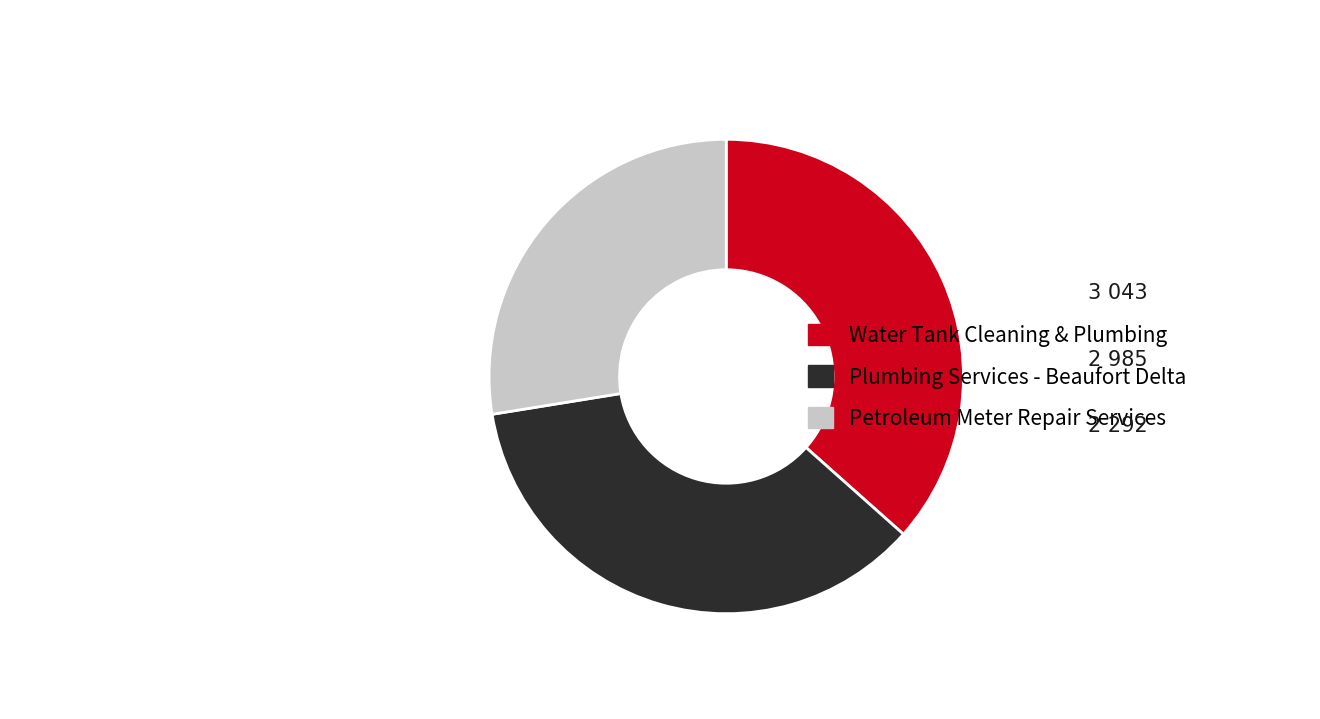

Count the number of slices in the pie.

3